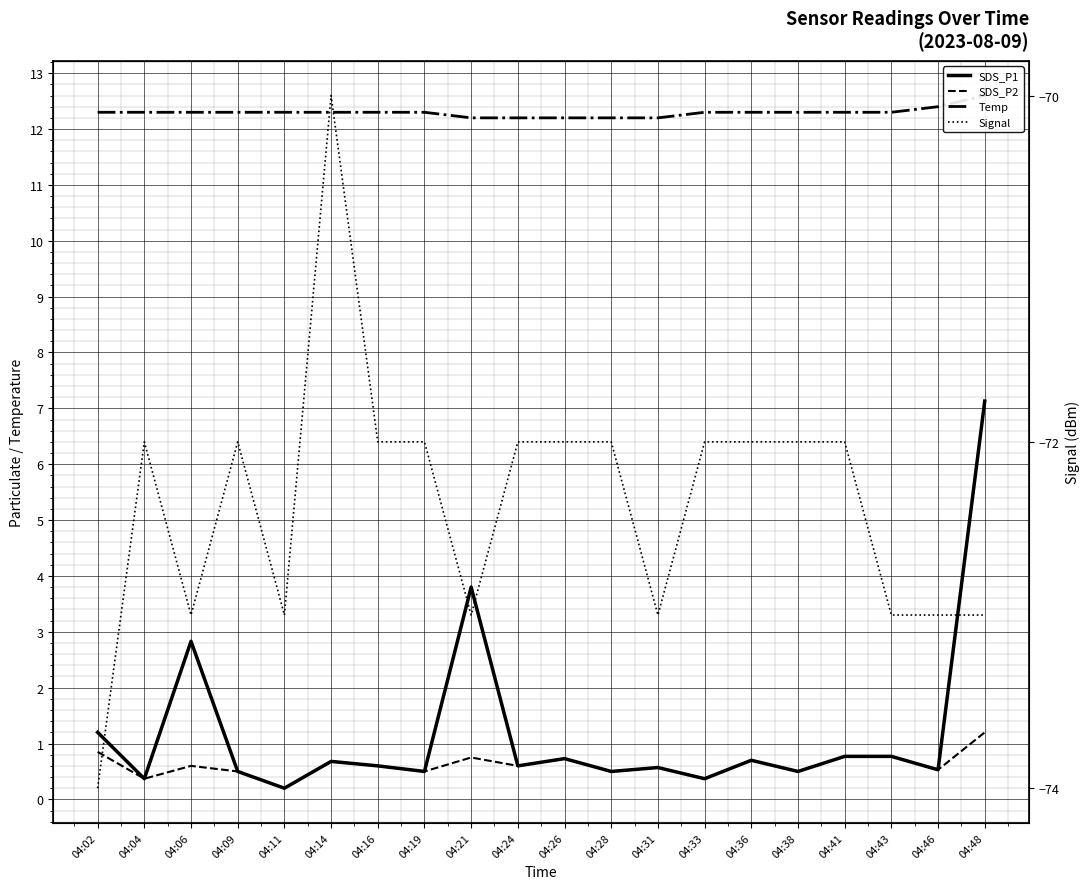

Which has a higher value, 04:24 or 04:38?

04:24